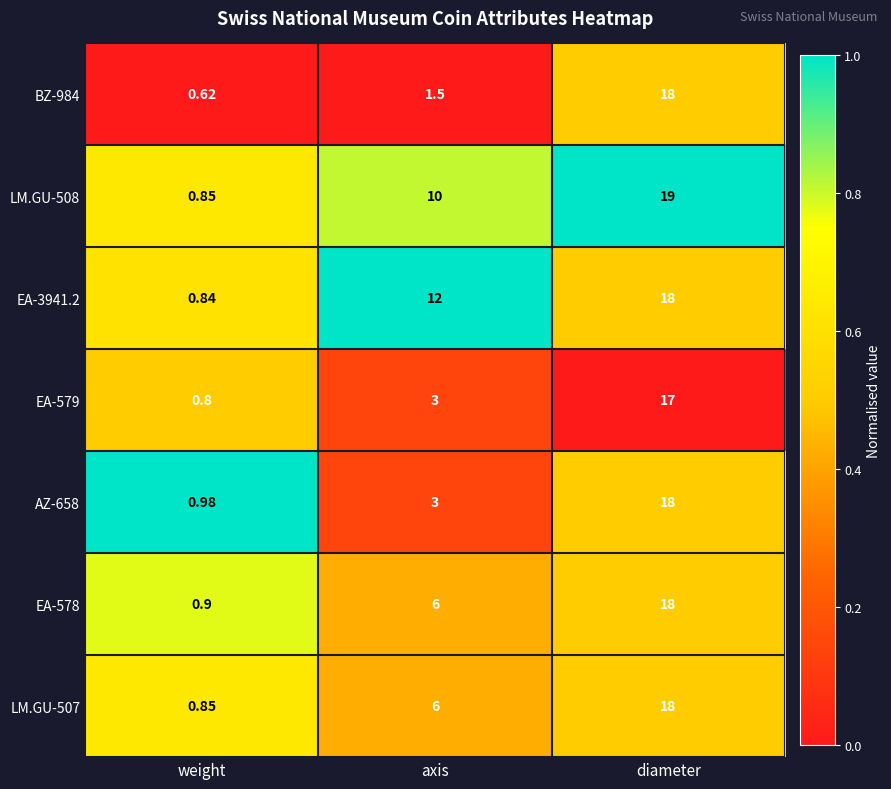

What is the total value across all series at weight?

5.8